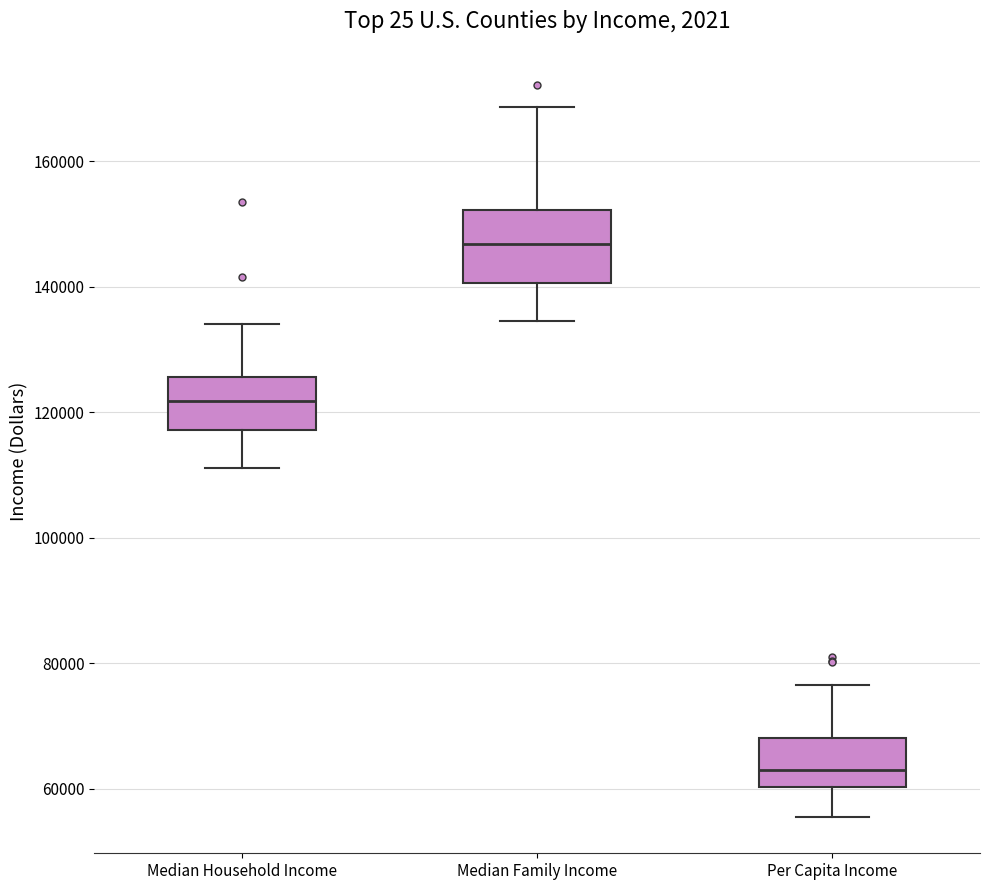

Which box has the highest median line?

Median Family Income